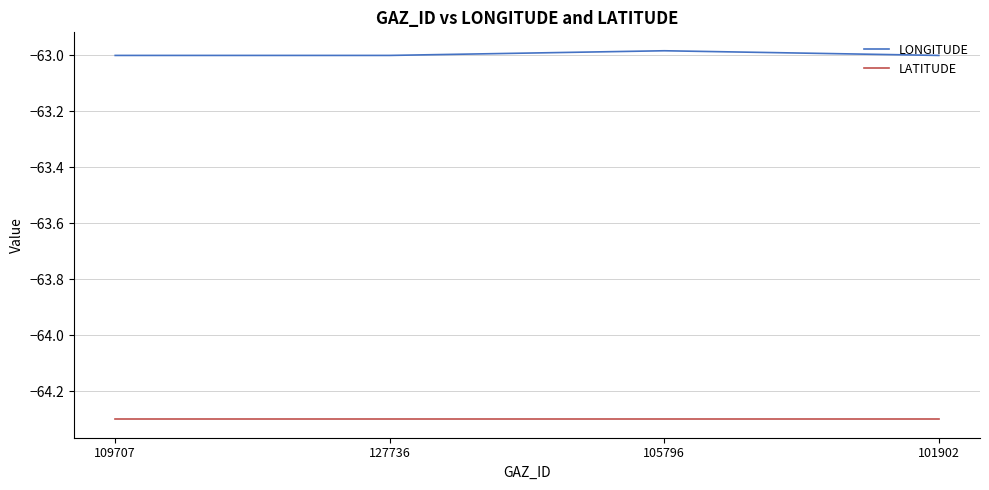

True or false: LONGITUDE has more than 1 points higher than both neighbors.

False